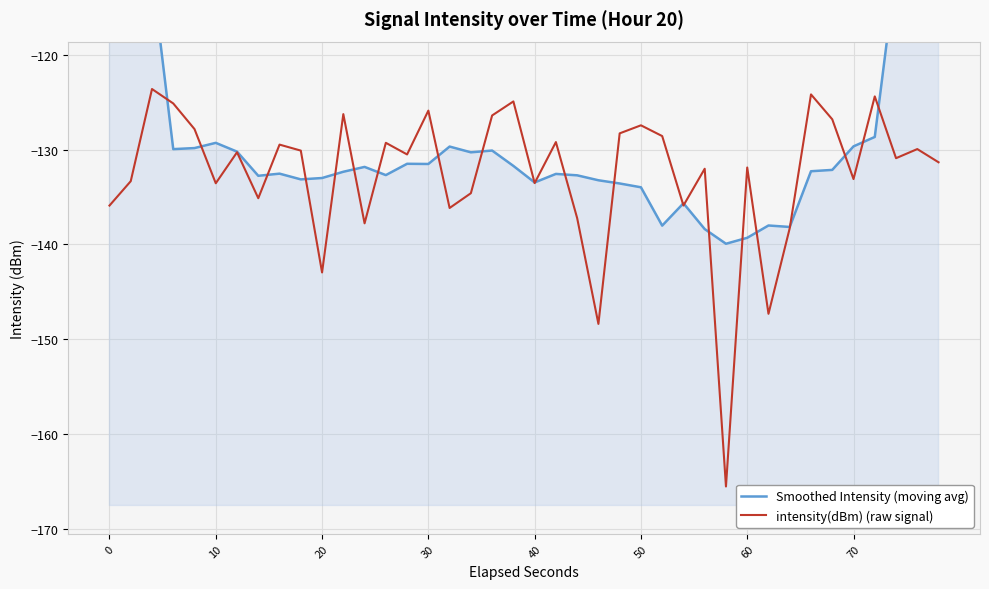

How many times do intensity(dBm) (raw signal) and Smoothed Intensity (moving avg) cross each other?

22